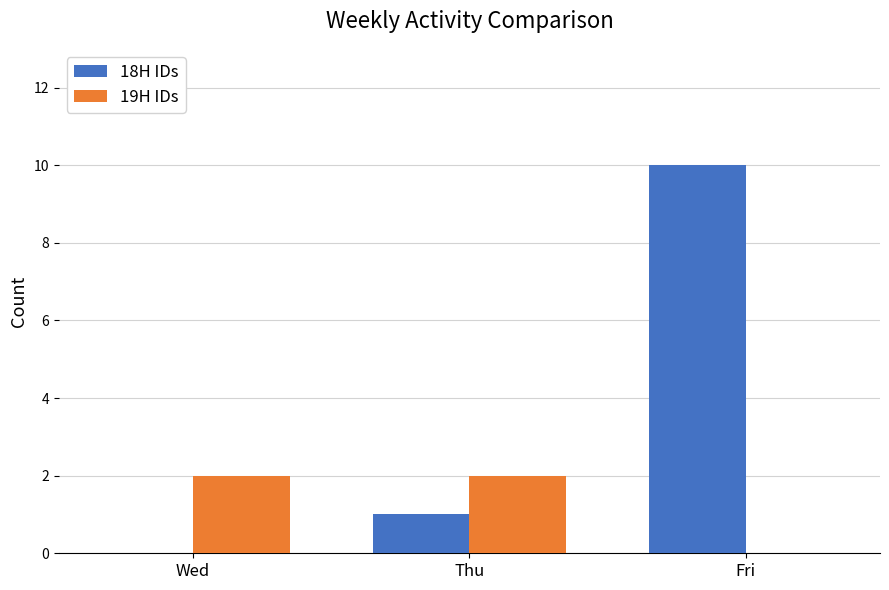

Which series changed the most between Wed and Thu?

18H IDs